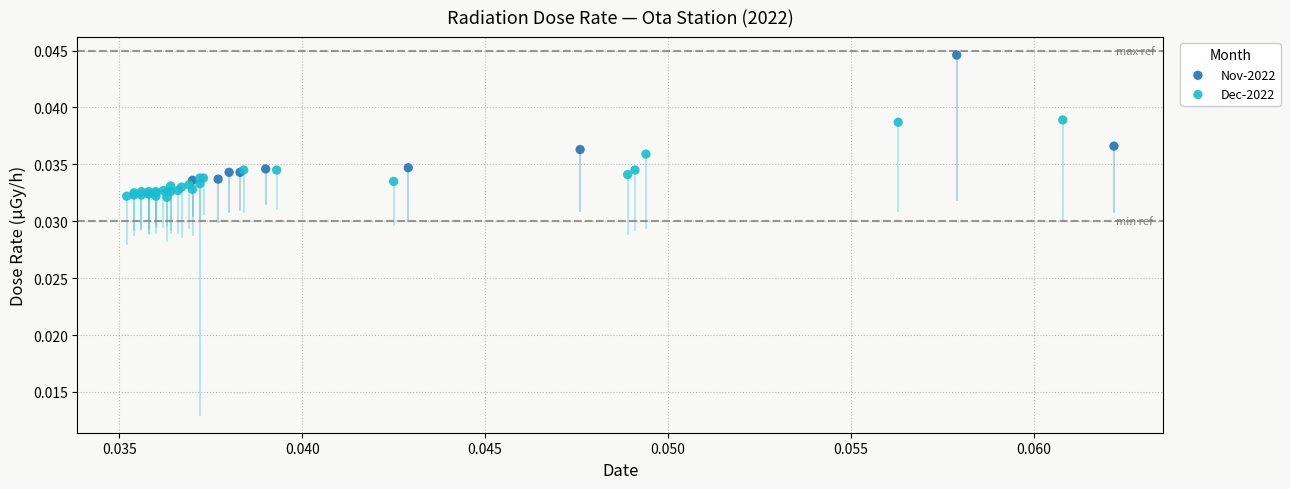

Which series contains the highest Y value?

Nov-2022